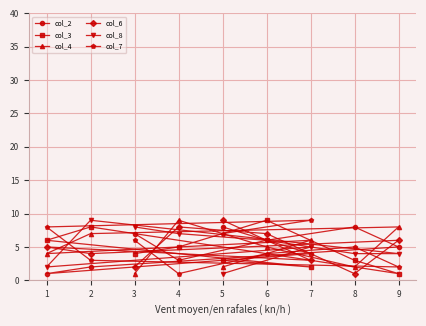

Which series has the widest spread of values?

col_3